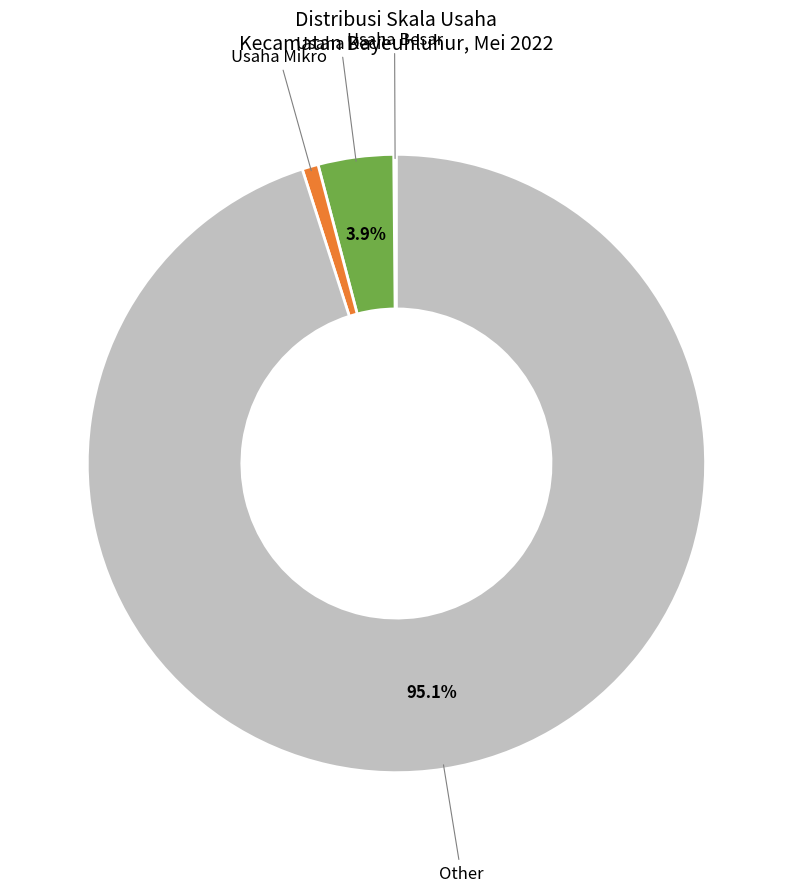

Is there a majority slice in this chart?

Yes